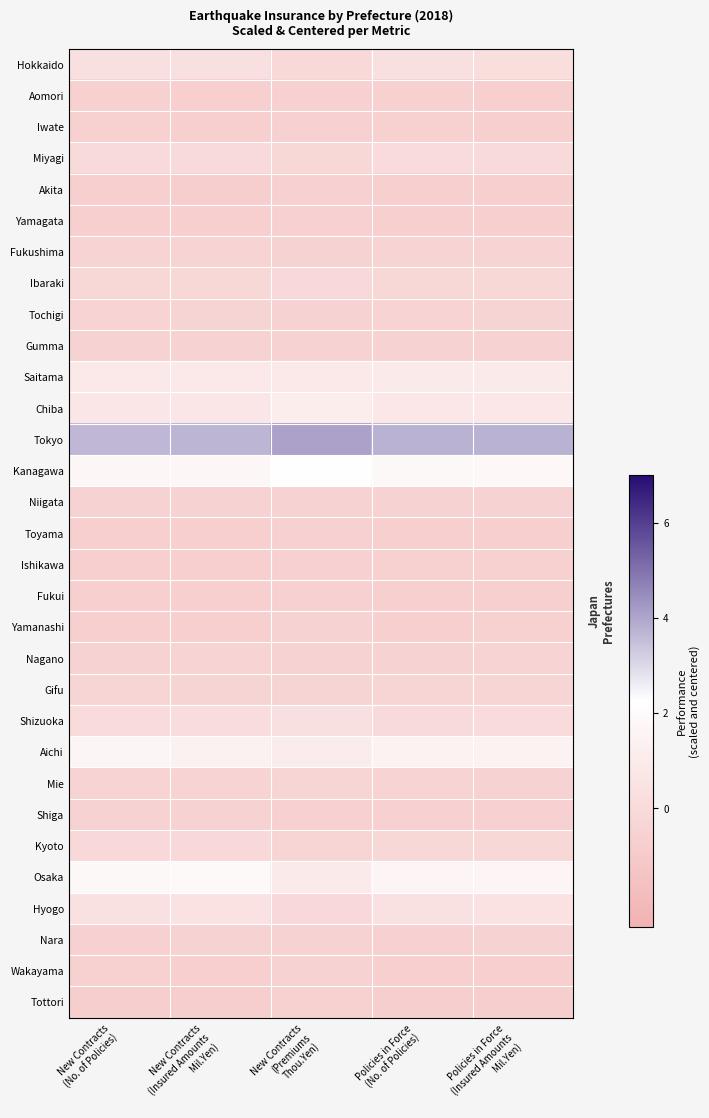

Rank the series by their maximum value, from highest to lowest.

Tokyo, Kanagawa, Osaka, Aichi, Chiba, Saitama, Hyogo, Hokkaido, Shizuoka, Miyagi, Ibaraki, Kyoto, Mie, Gifu, Tochigi, Fukushima, Nagano, Wakayama, Niigata, Nara, Gumma, Shiga, Yamanashi, Aomori, Ishikawa, Iwate, Toyama, Fukui, Yamagata, Akita, Tottori